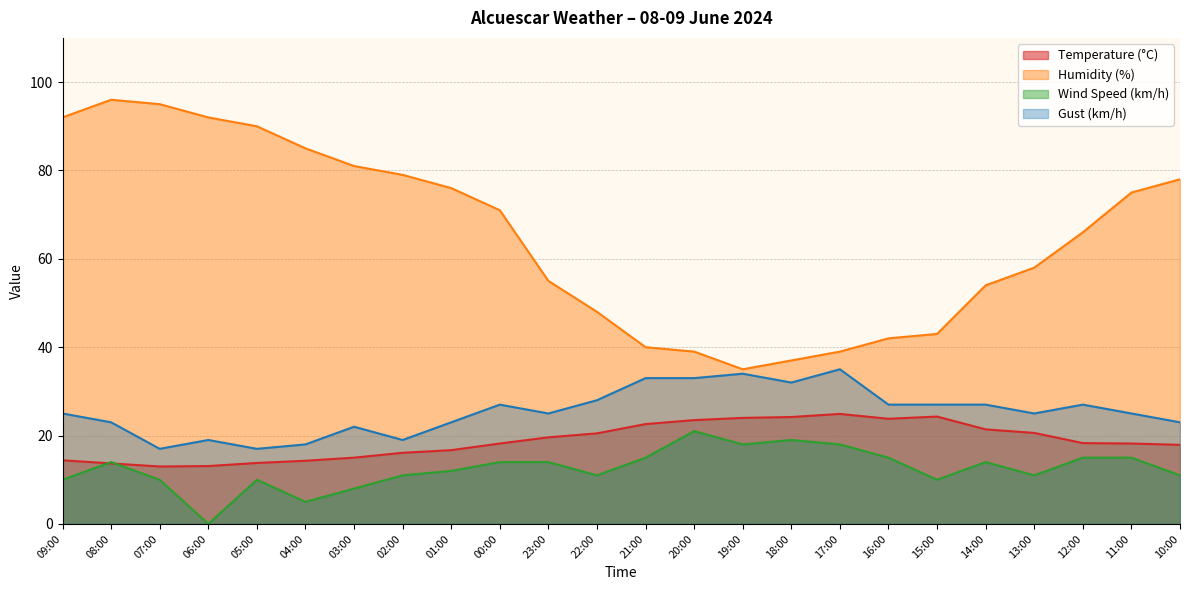

Read the Temperature (°C) value at 04:00.

14.3